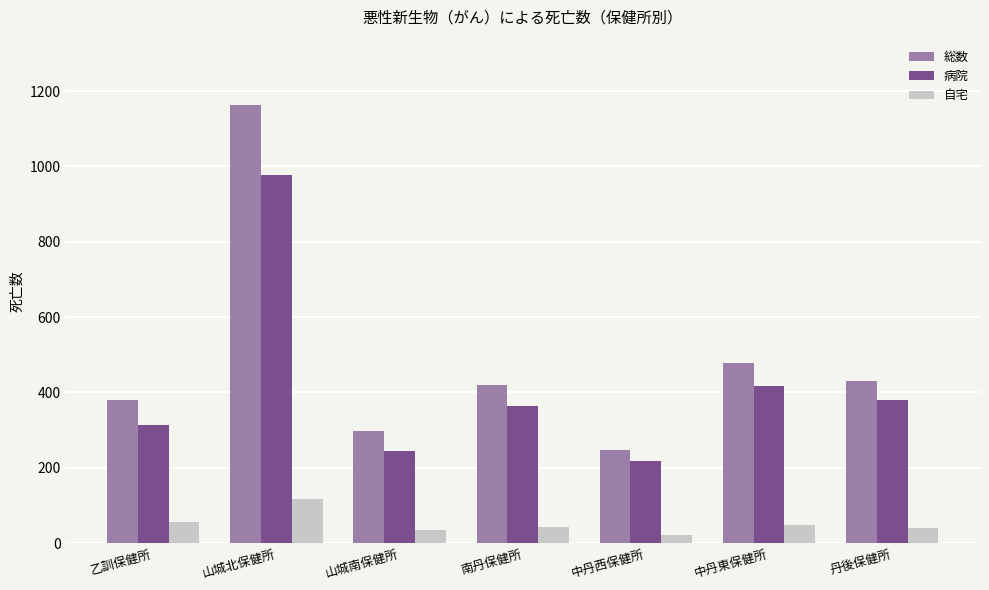

What is the difference between the 自宅 values at 中丹東保健所 and 山城北保健所?

68